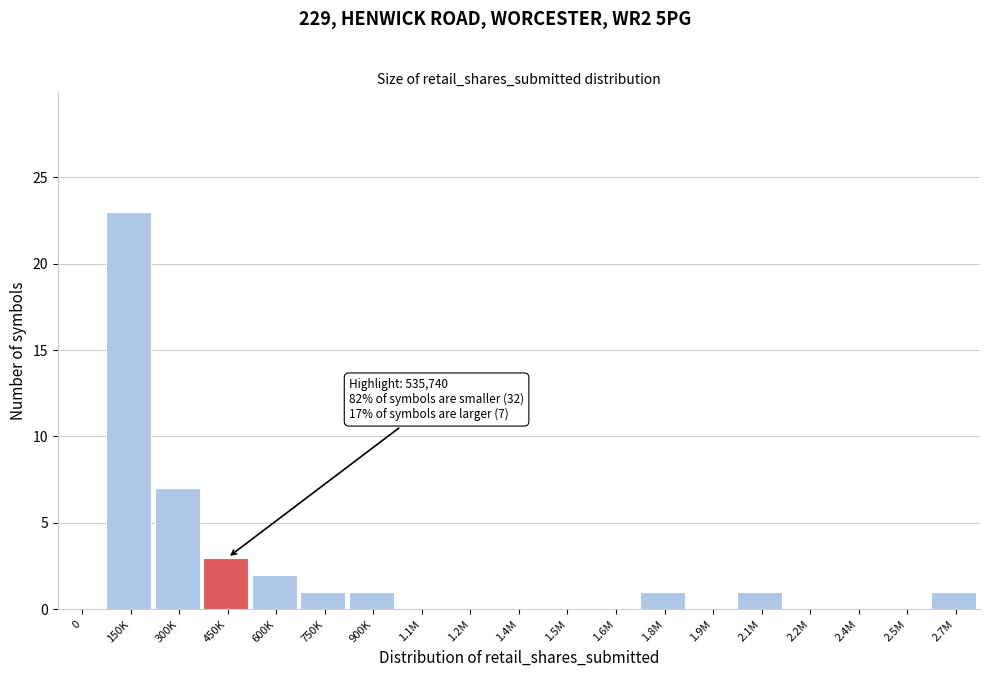

Reading left to right, list all the values displayed in this chart.

0=0	150K=23	300K=7	450K=3	600K=2	750K=1	900K=1	1.1M=0	1.2M=0	1.4M=0	1.5M=0	1.6M=0	1.8M=1	1.9M=0	2.1M=1	2.2M=0	2.4M=0	2.5M=0	2.7M=1